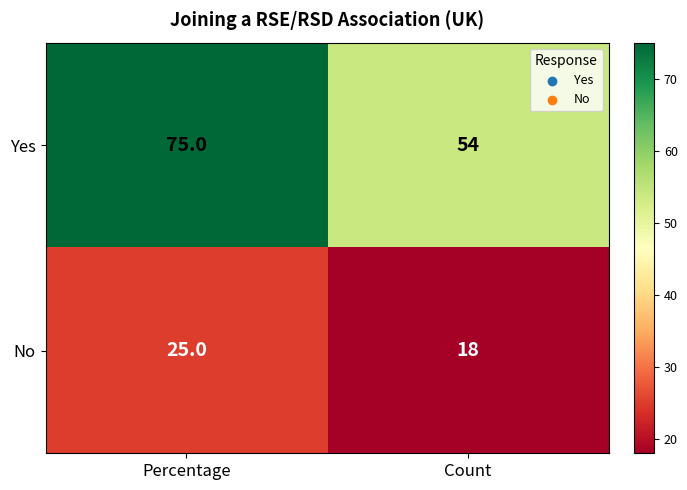

What is the sum of the No values at Count and Percentage?

43